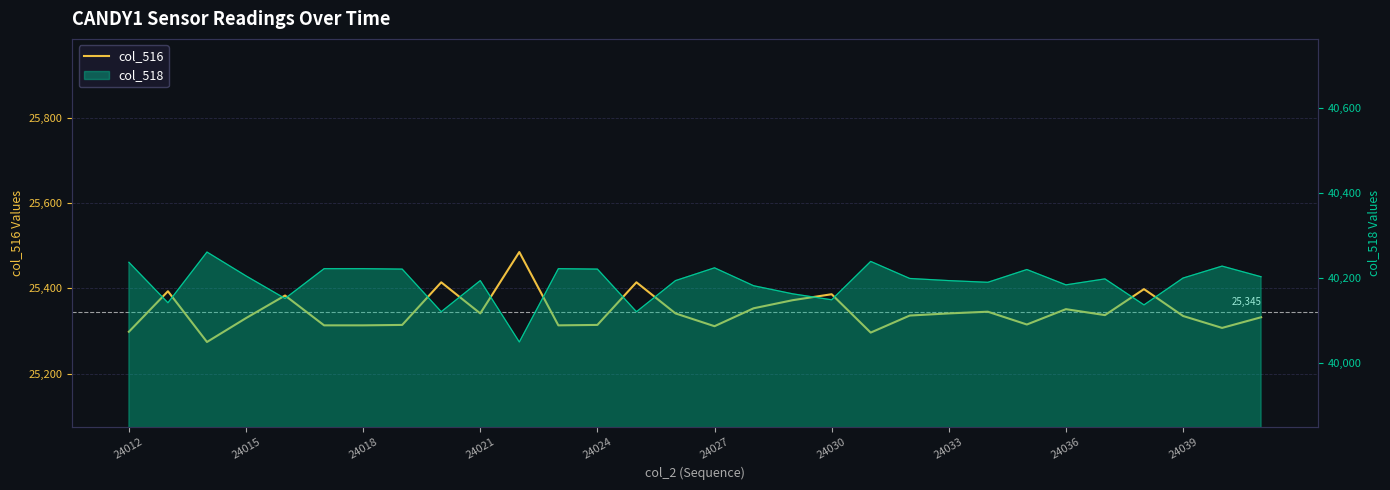

Is it true that the value at 26 is 25398?

True